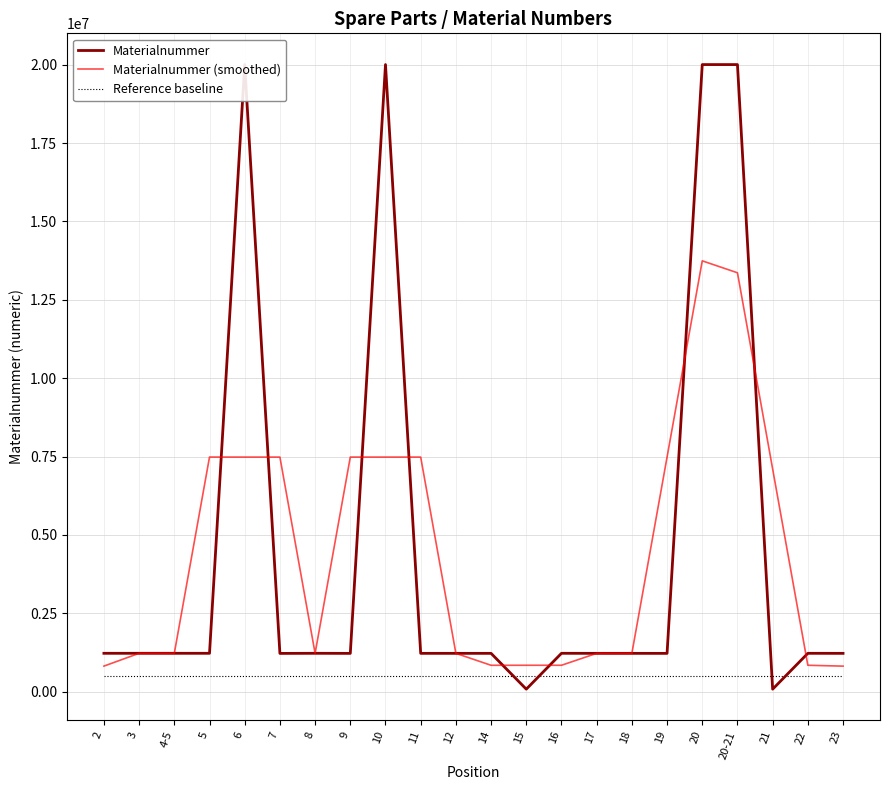

How many values in the Materialnummer series exceed 1224768?

10